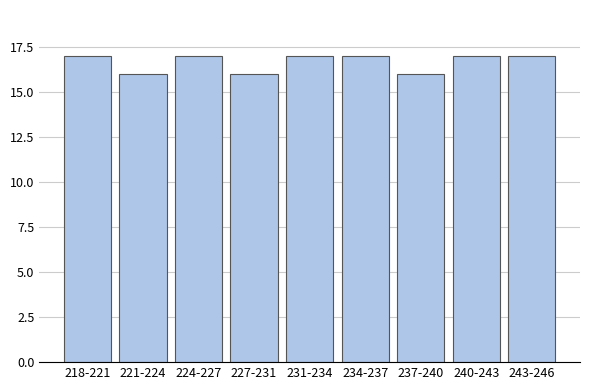

Reading right to left, transcribe all the data shown in this chart.

17	17	16	17	17	16	17	16	17